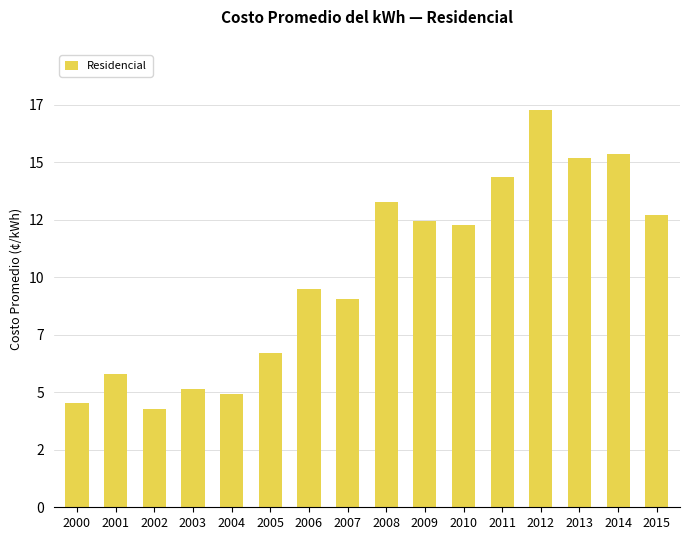

What is the difference between the maximum and minimum values?

13.0